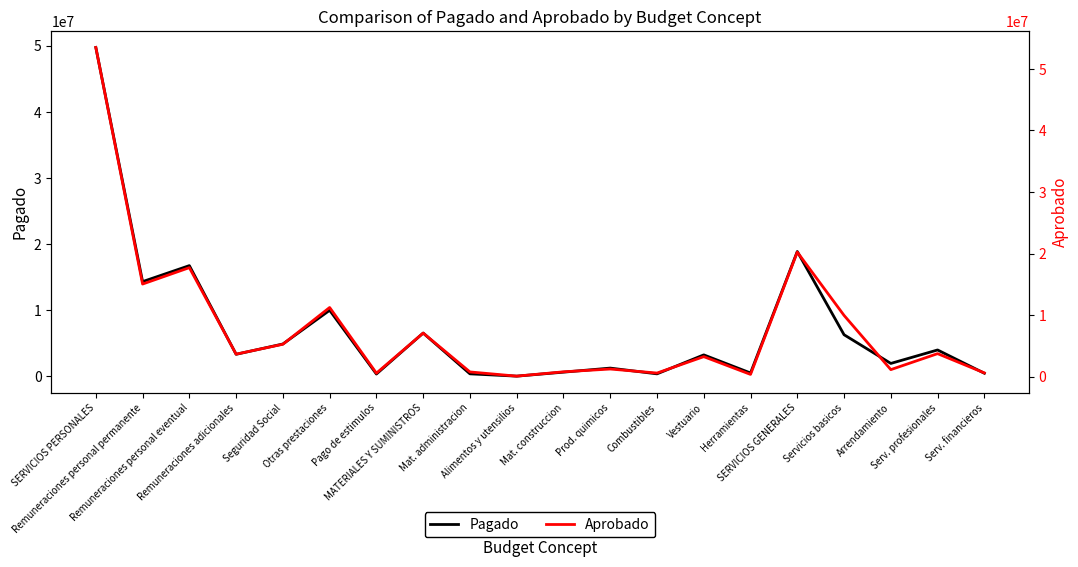

Is it true that Aprobado equals 786965.0 at Mat. construccion?

True